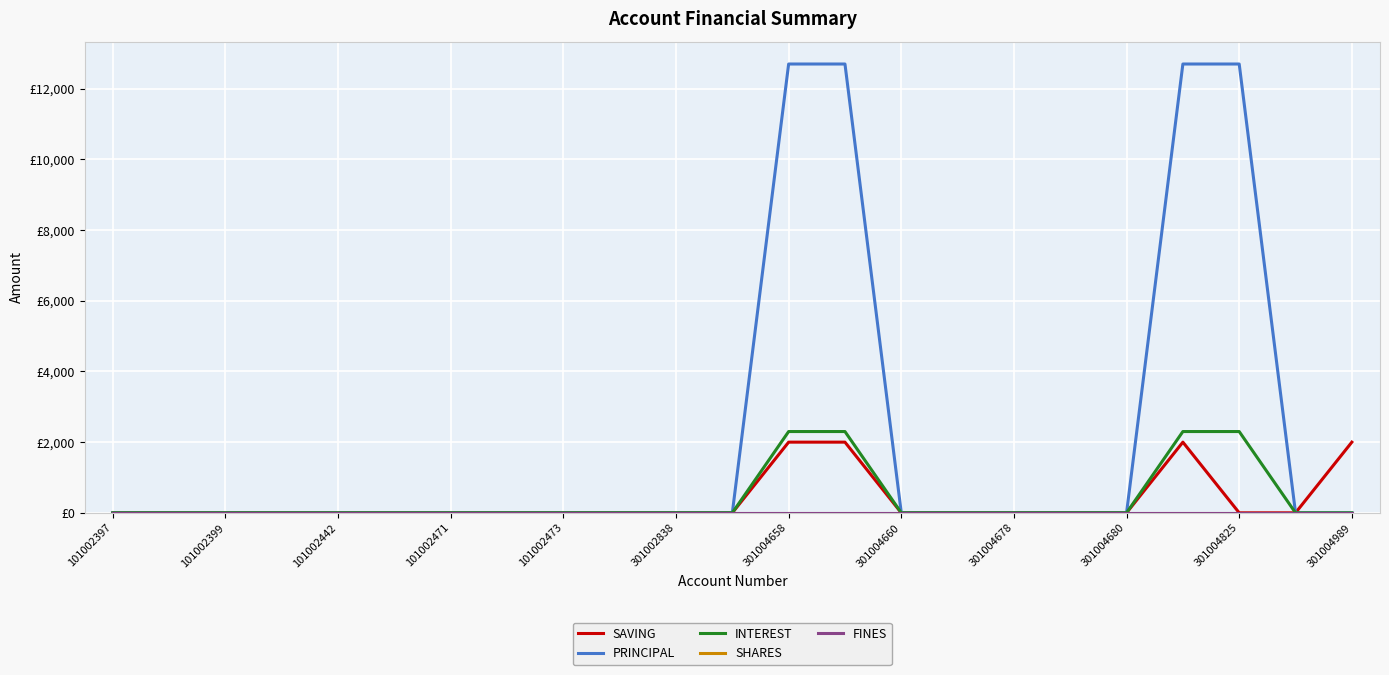

Which category has the lowest value across all series?

101002397